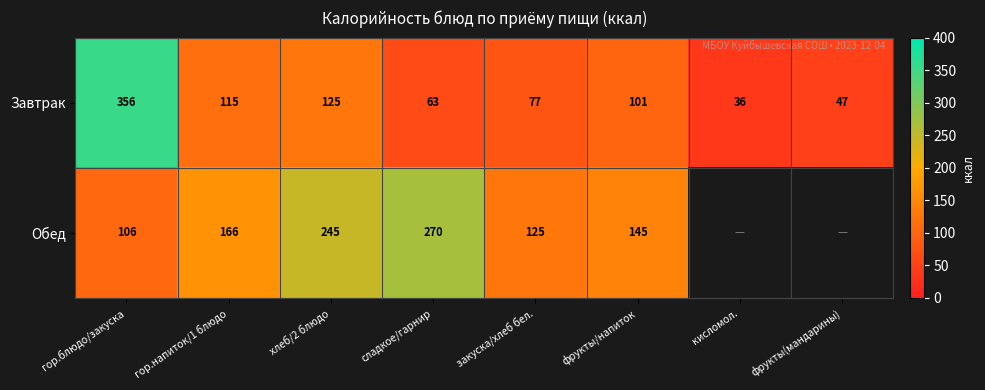

Where does the Завтрак series first go above 101?

гор.блюдо/закуска